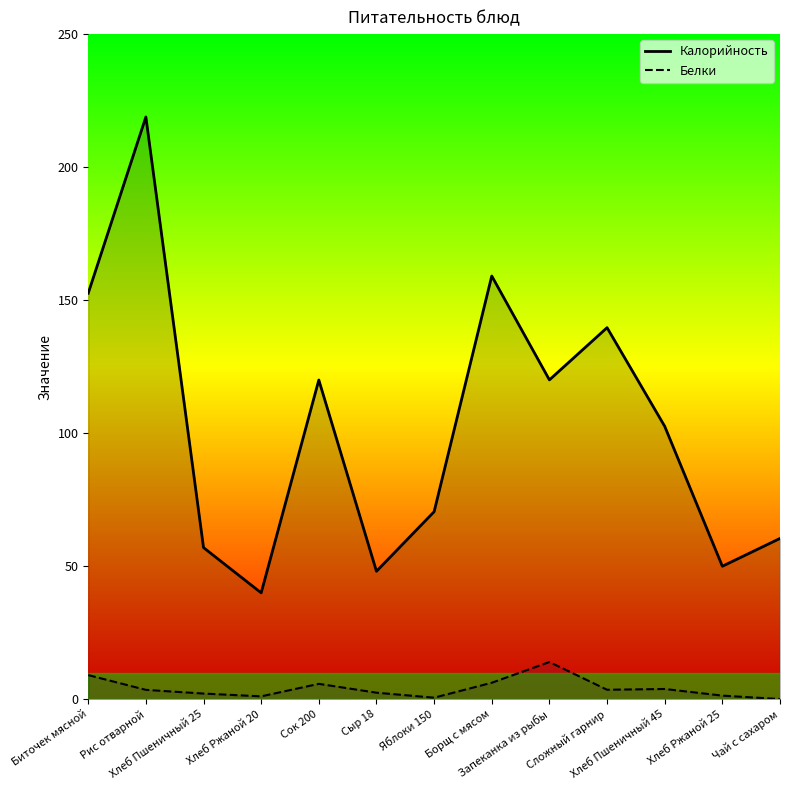

What is the label of the 13th point from the right?

Биточек мясной